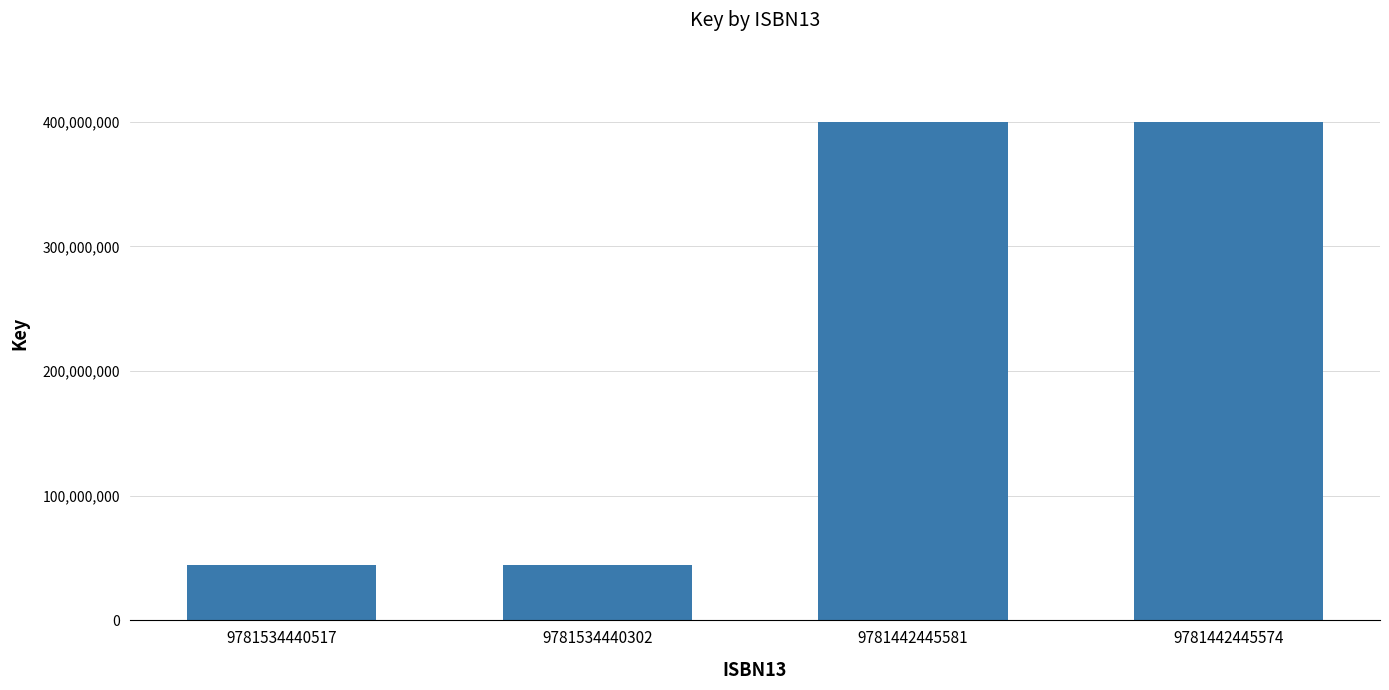

Approximately how many times larger is the value at 9781534440302 compared to 9781534440517?

1.0